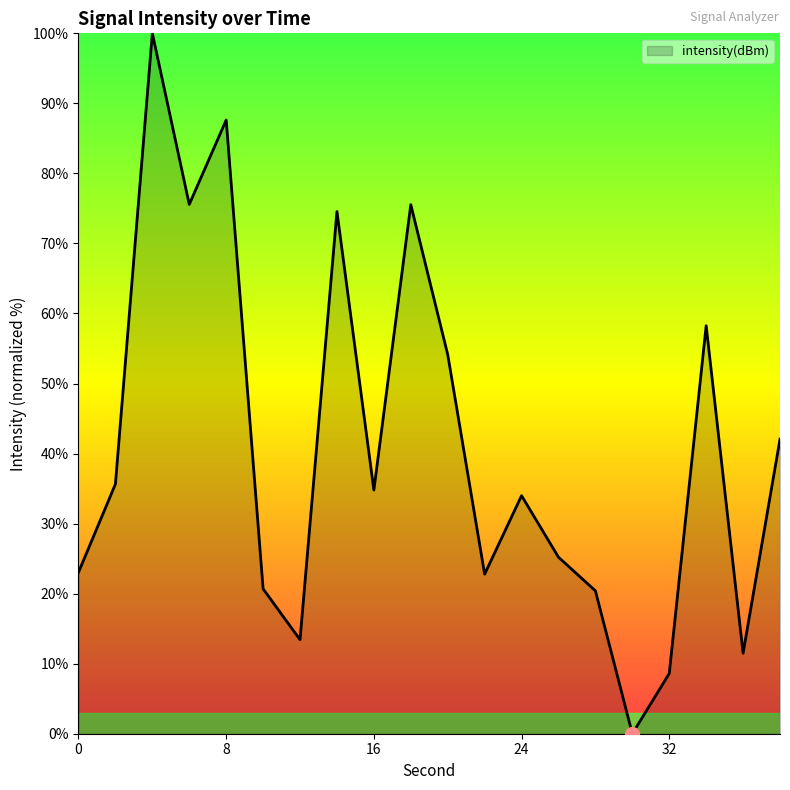

Count the number of data series in this chart.

1